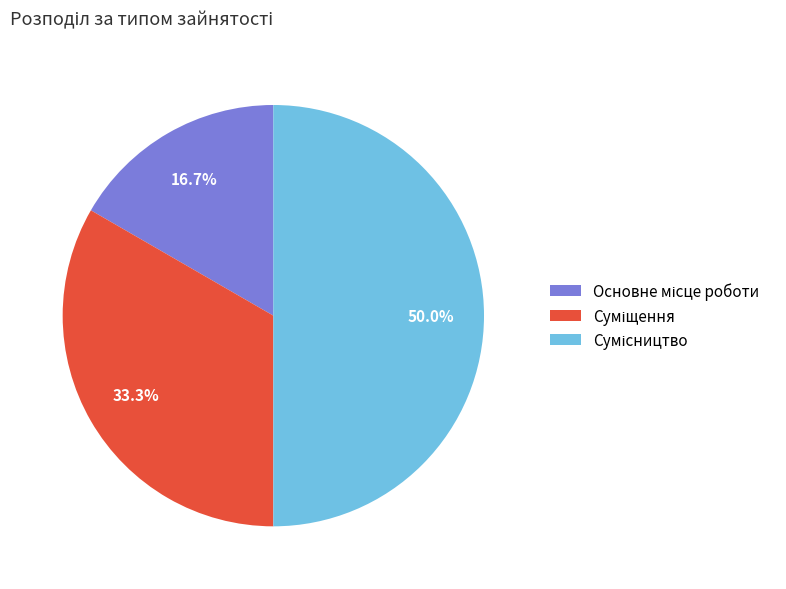

Count the number of slices in the pie.

3